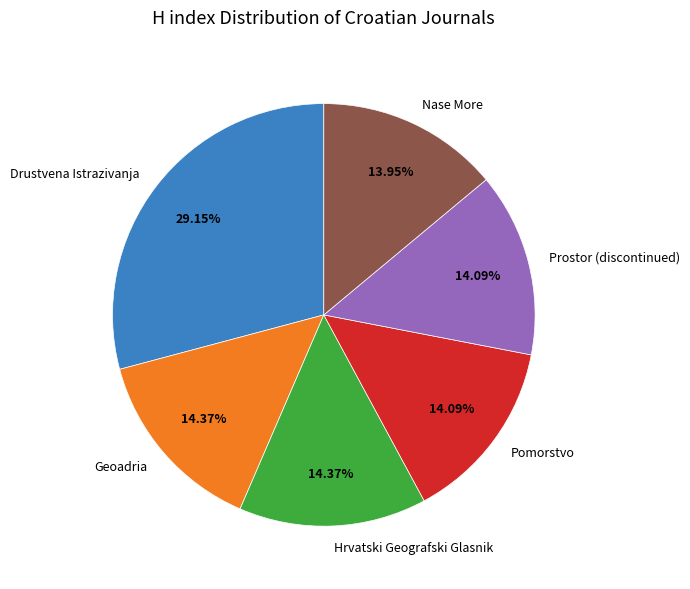

Is there a majority slice in this chart?

No